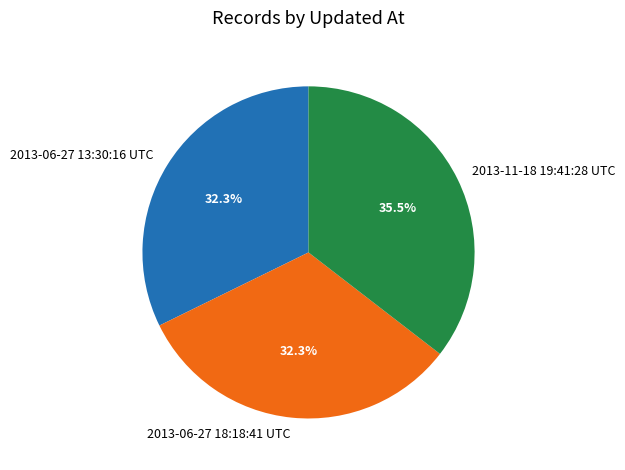

Which has a higher value, 2013-11-18 19:41:28 UTC or 2013-06-27 18:18:41 UTC?

2013-11-18 19:41:28 UTC